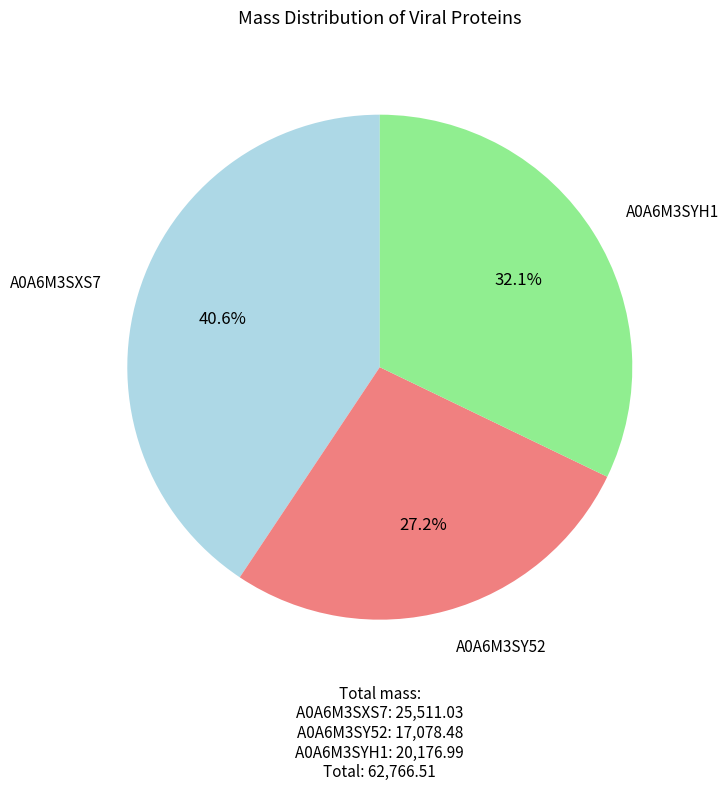

Is there any slice that represents more than half of the pie?

No